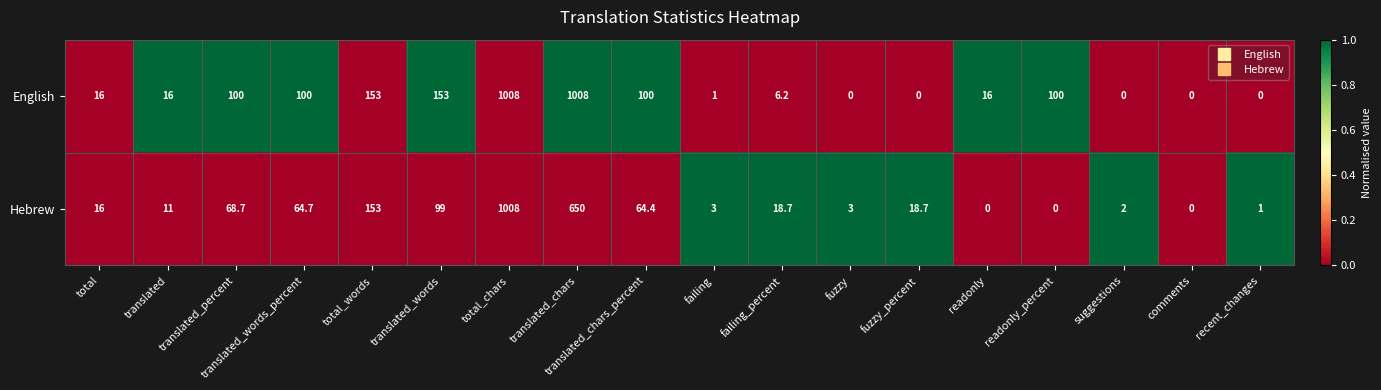

Which series has the largest total across all categories?

English